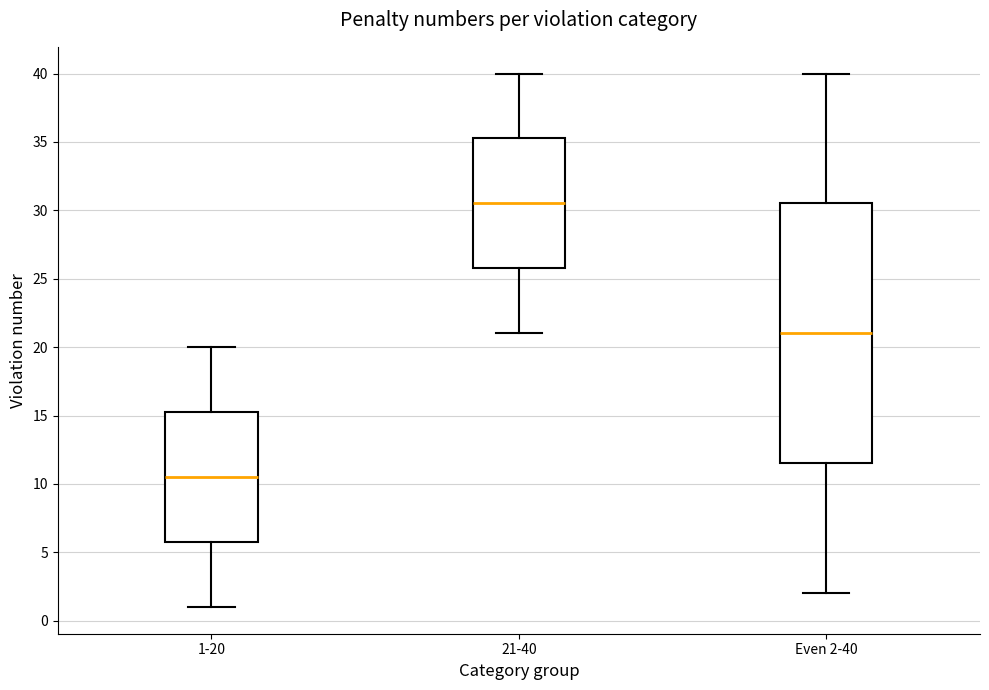

Comparing the boxes themselves (not the whiskers), which one is the tallest?

Even 2-40